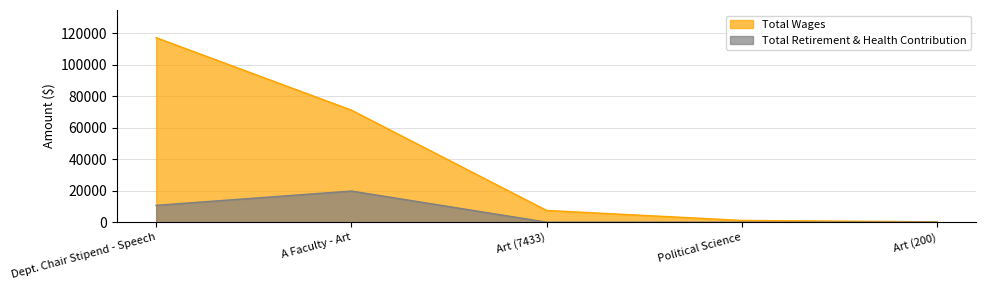

Reading left to right, what are all the values shown in this chart?

Total Wages: Dept. Chair Stipend - Speech=117088	A Faculty - Art=71098	Art (7433)=7433	Political Science=1099	Art (200)=200
Total Retirement & Health Contribution: Dept. Chair Stipend - Speech=10690	A Faculty - Art=19754	Art (7433)=0	Political Science=0	Art (200)=0